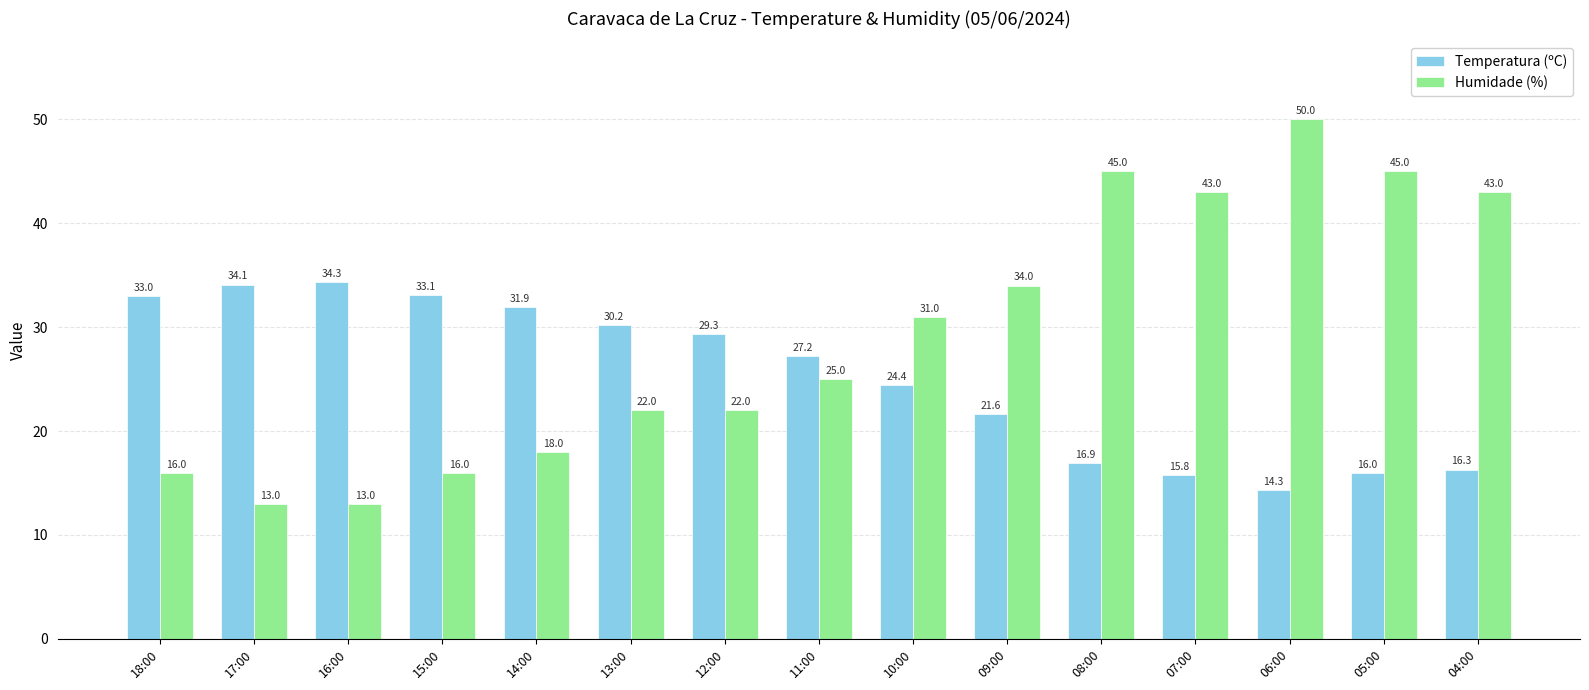

At which category is the sum across all series the highest?

06:00